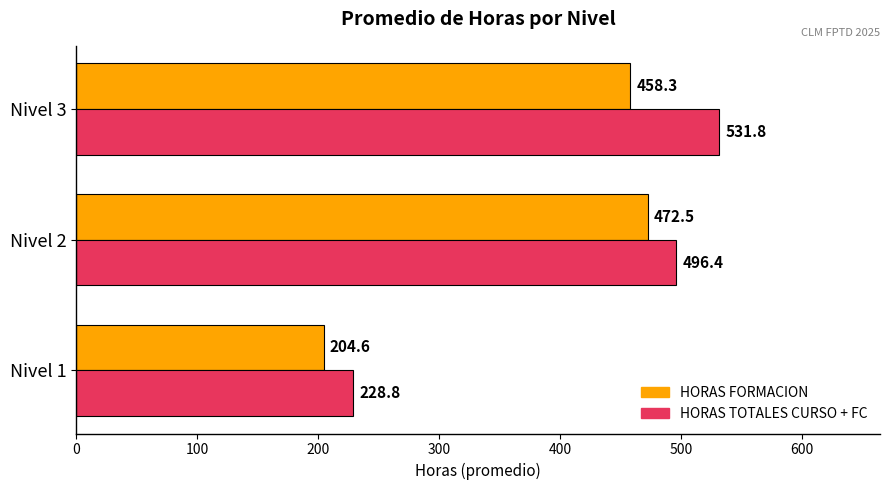

Which series has the widest spread of values?

HORAS TOTALES CURSO + FC